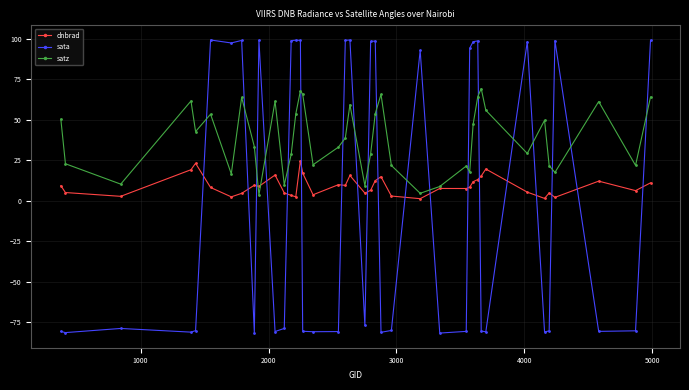

What is the maximum value for dnbrad?

24.7